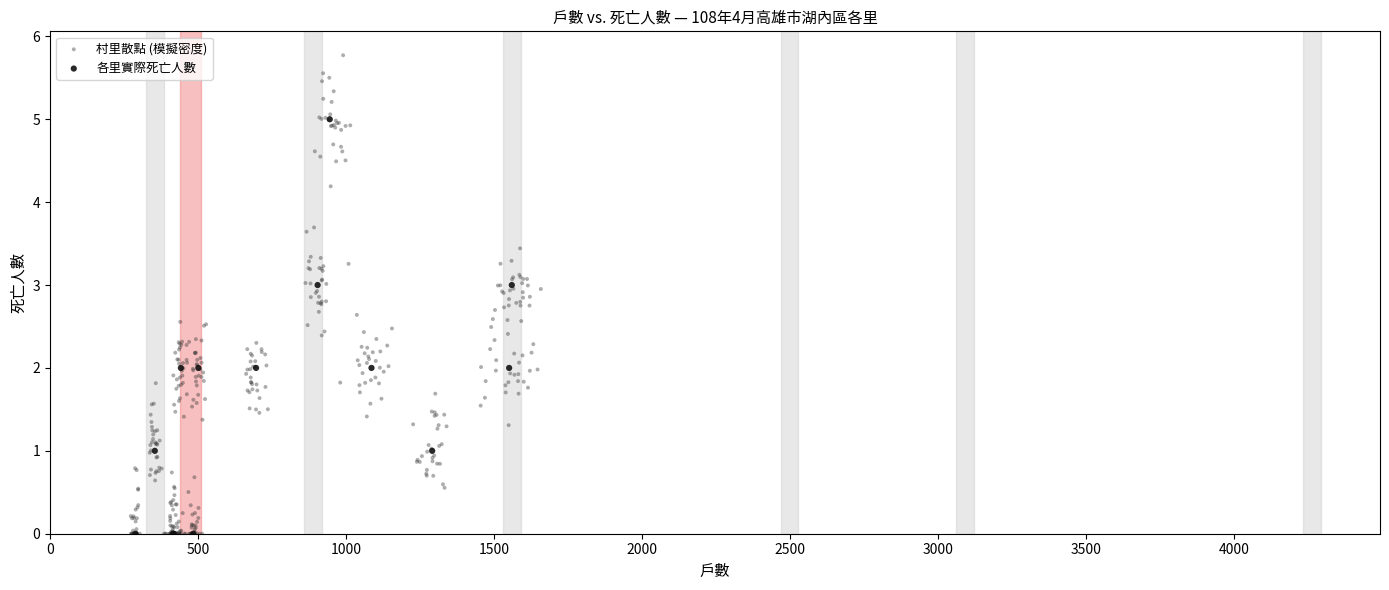

Which series contains the highest Y value?

村里散點 (模擬密度)